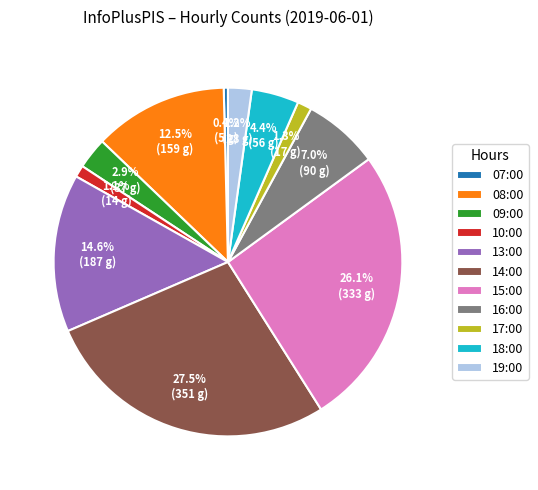

Does 16:00 represent more than half of the total?

No